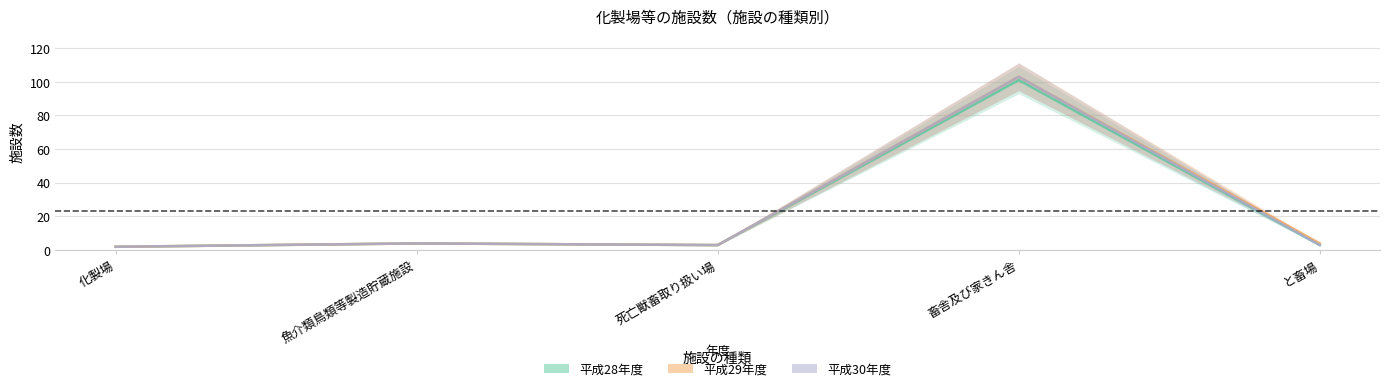

Is the value of 平成30年度 at 化製場 greater than the value of 平成29年度 at と畜場?

No